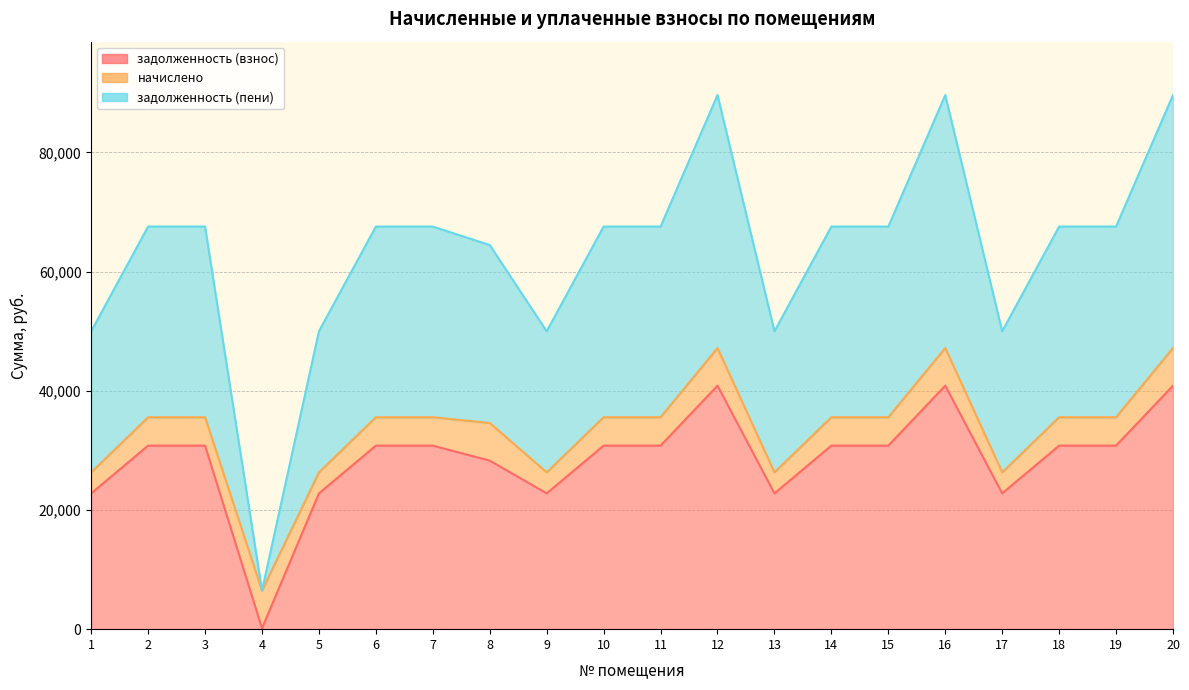

What is the difference between the highest and lowest values at 19?

36747.6